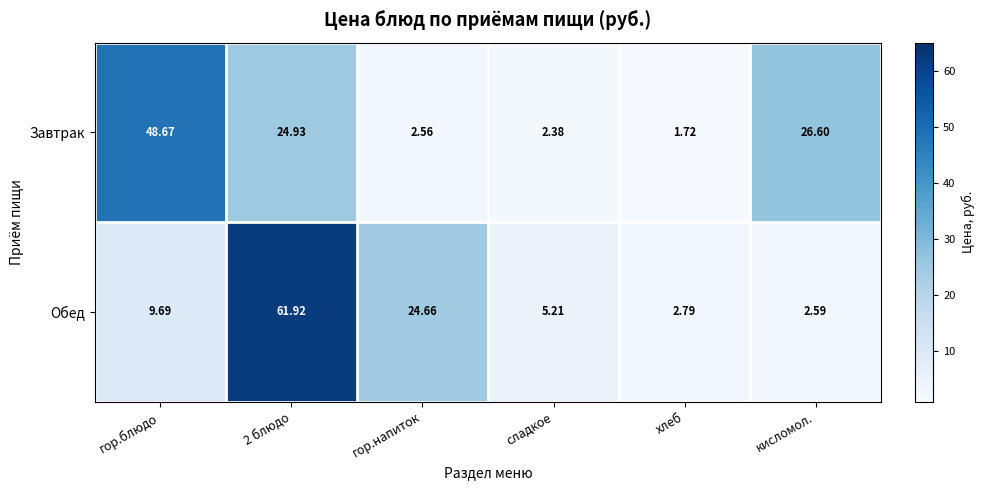

Which series changed the most between 2 блюдо and кисломол.?

Обед